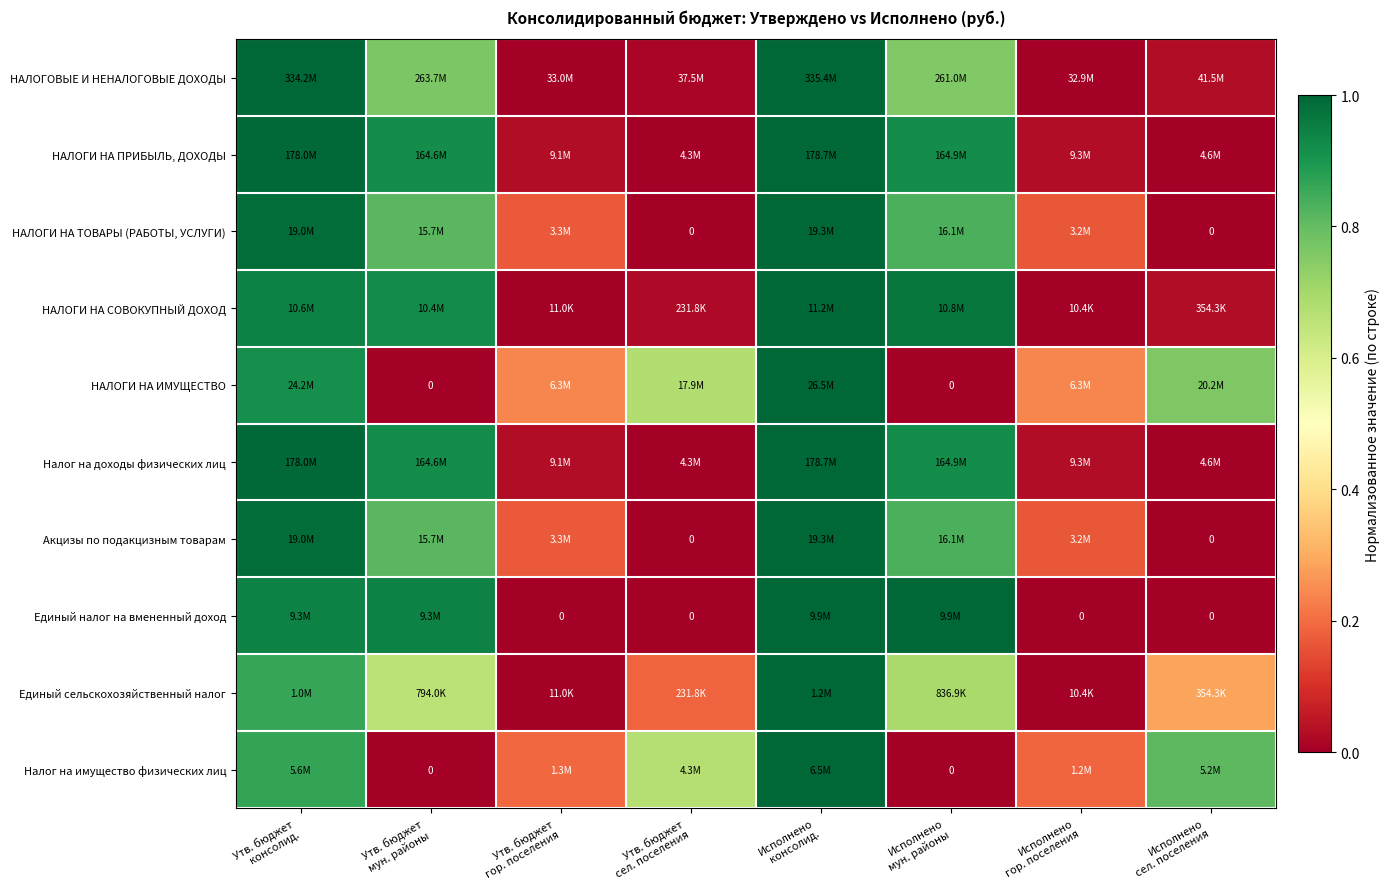

True or false: НАЛОГИ НА ИМУЩЕСТВО has a value of 1.1 at Утв. бюджет сел. поселения.

False